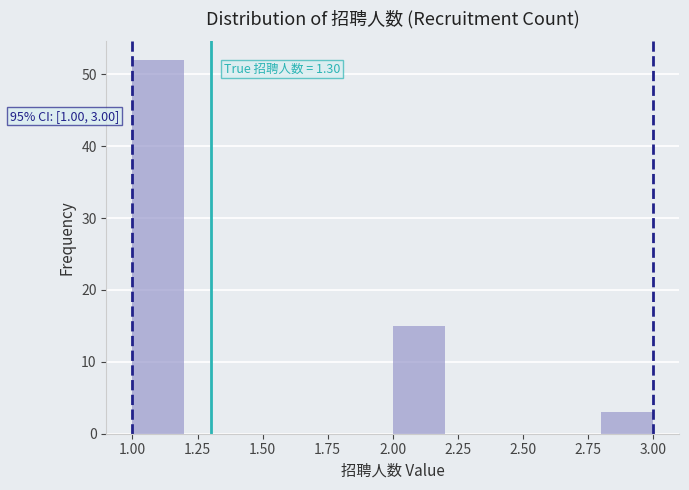

Over which range of the x-axis is the bar tallest?

1.0 to 1.2